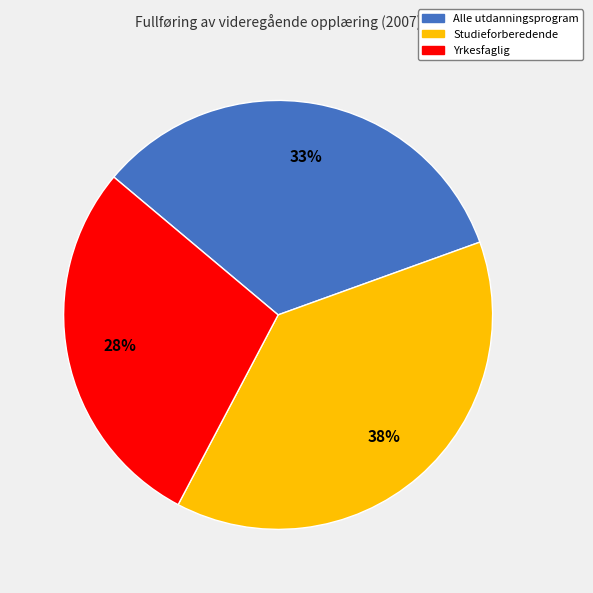

Is there a majority slice in this chart?

No